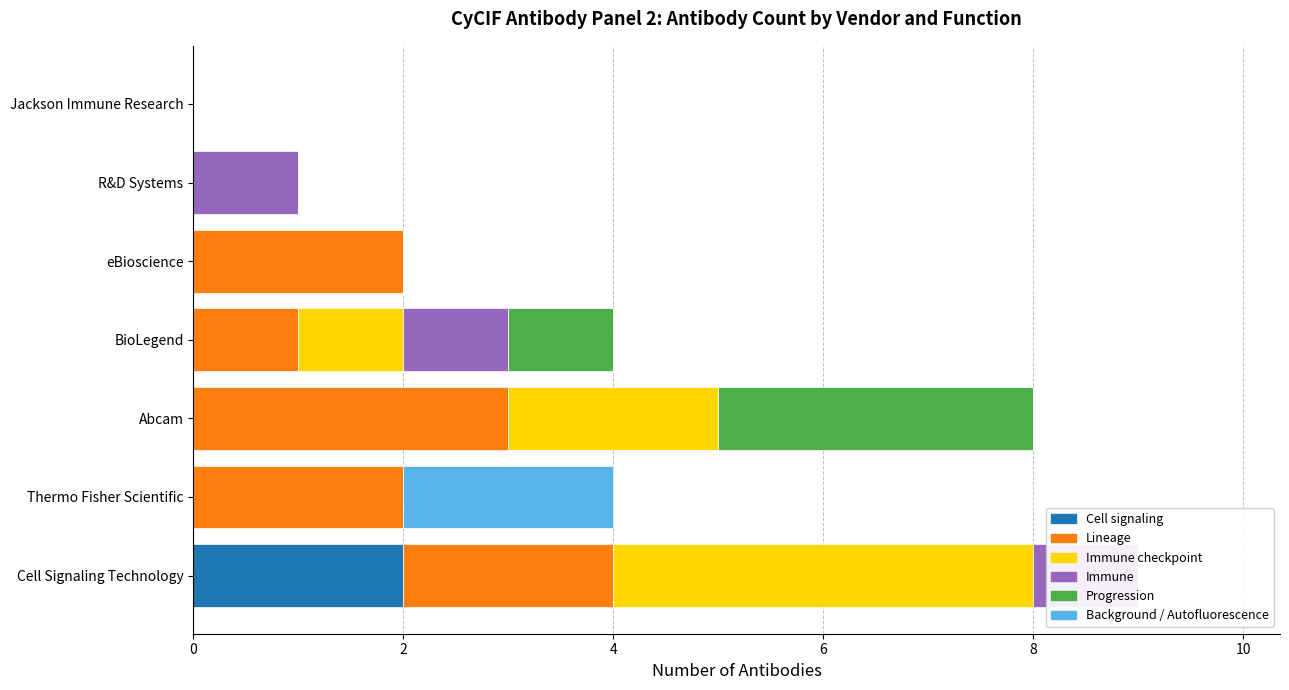

Is it true that Immune equals 1 at Cell Signaling Technology?

True